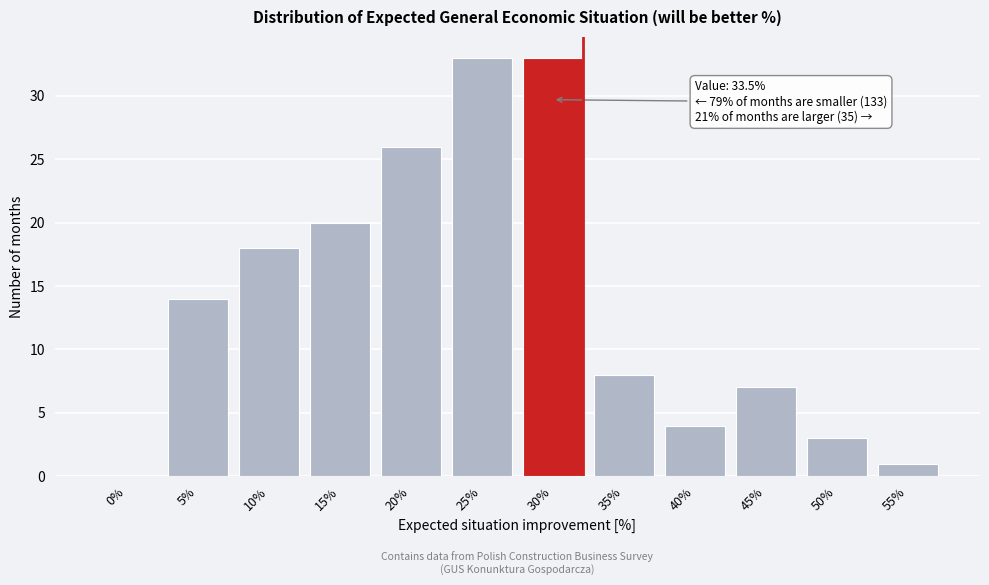

Reading left to right, extract all data points from this chart.

0%=0	5%=14	10%=18	15%=20	20%=26	25%=33	30%=33	35%=8	40%=4	45%=7	50%=3	55%=1